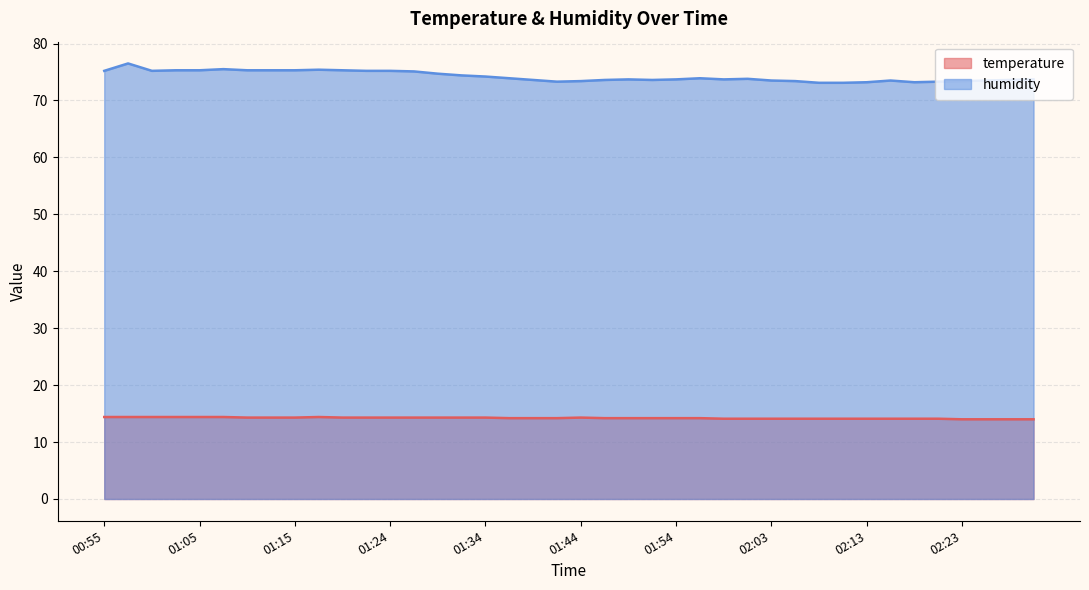

At which label does humidity reach its peak?

00:58